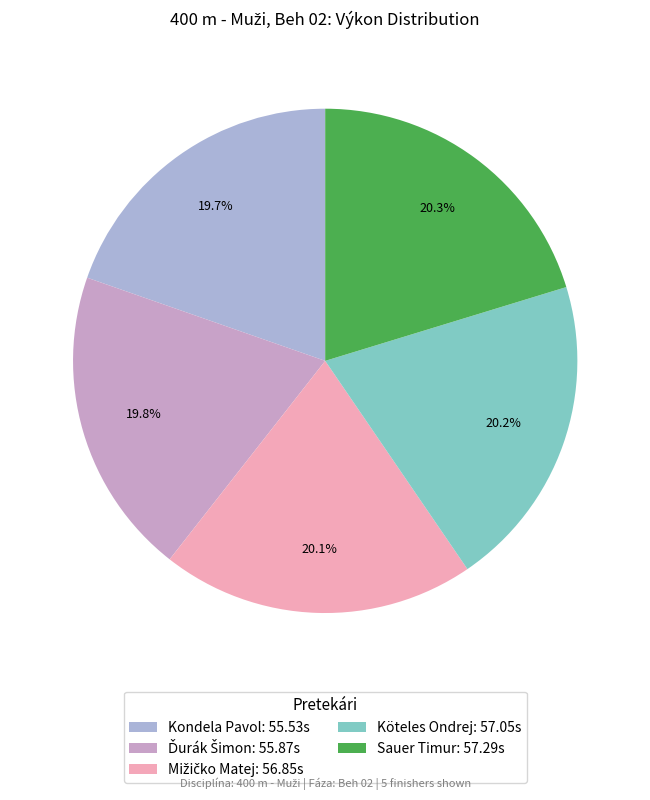

Between Köteles Ondrej and Mižičko Matej, which is larger?

Köteles Ondrej